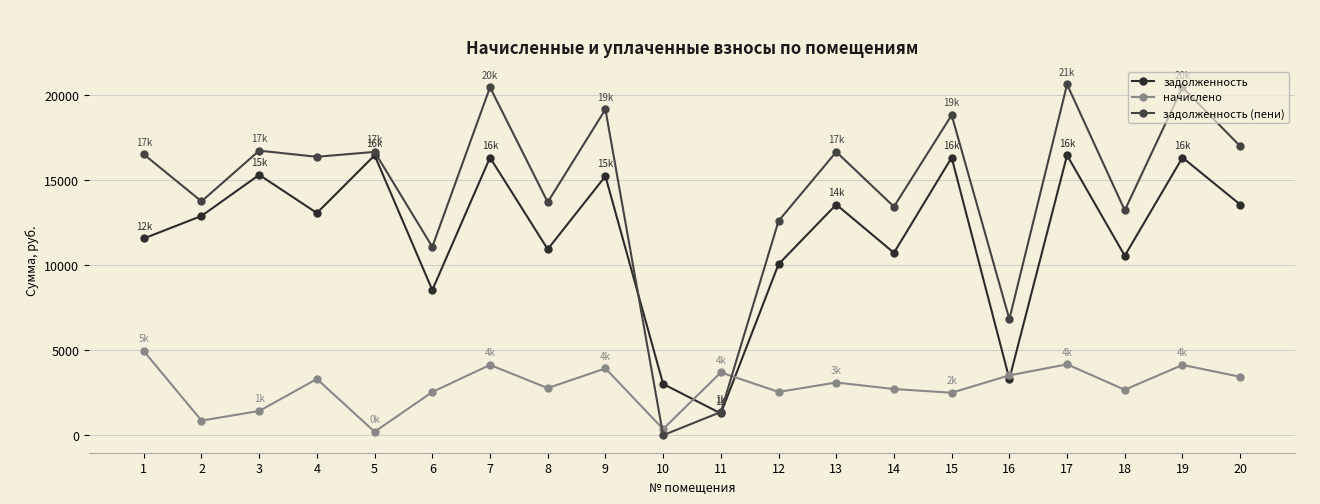

What is the sum of all задолженность values?

235677.8